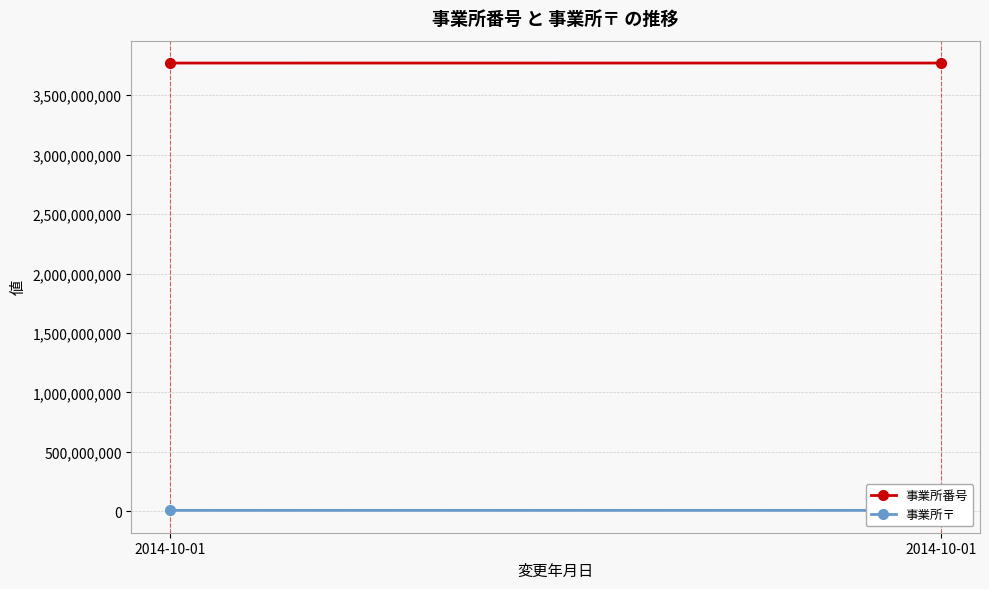

Reading left to right, list all the values displayed in this chart.

事業所番号: 3770500357	3770700502
事業所〒: 7680040	7692520